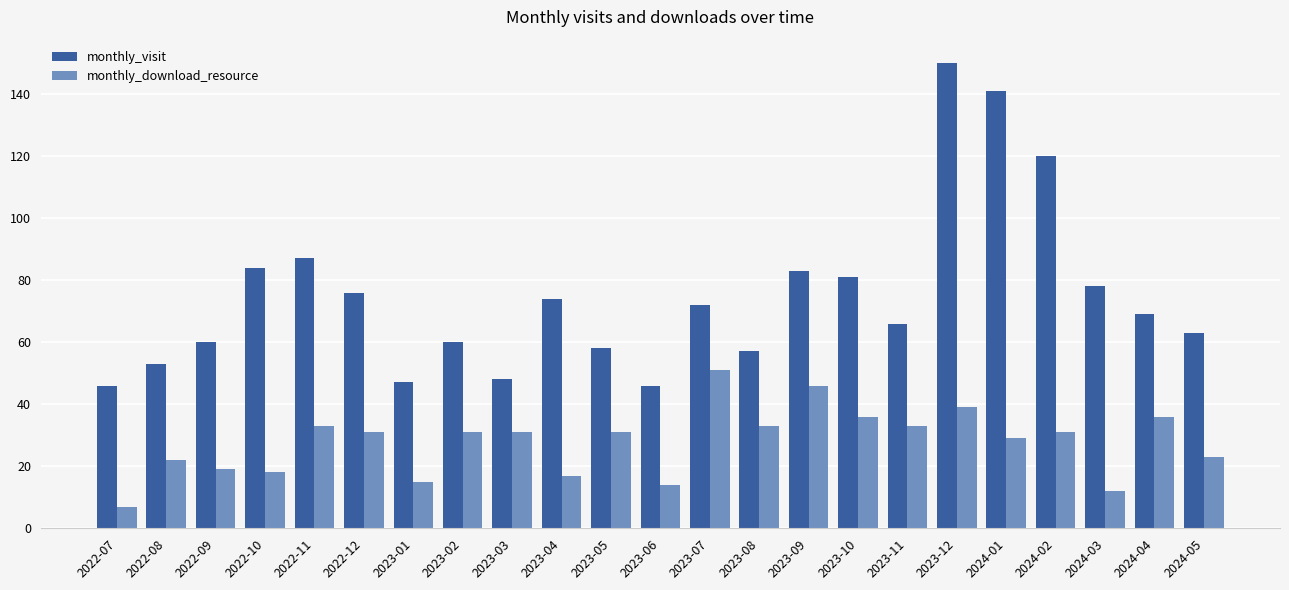

What is the label of the 20th bar from the left?

2024-02